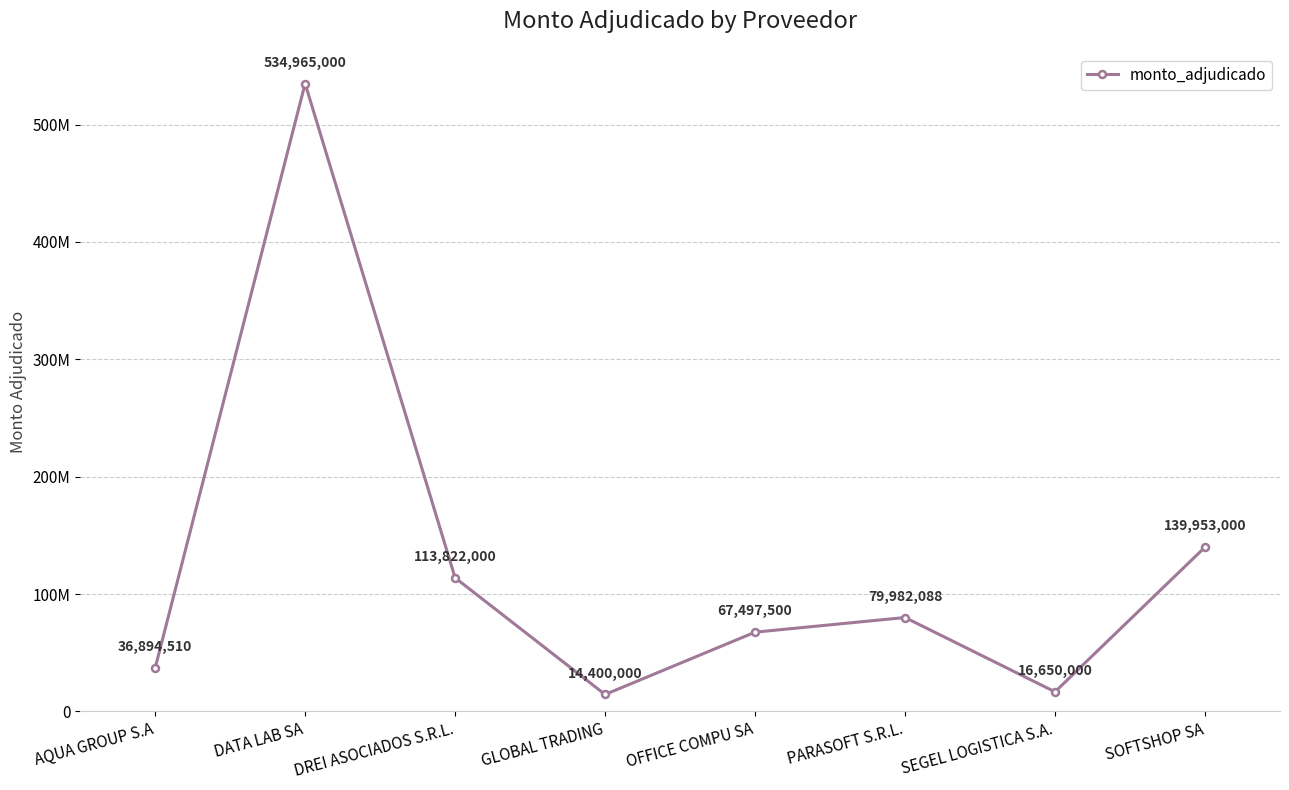

Is this an area chart (filled region under the line)?

No